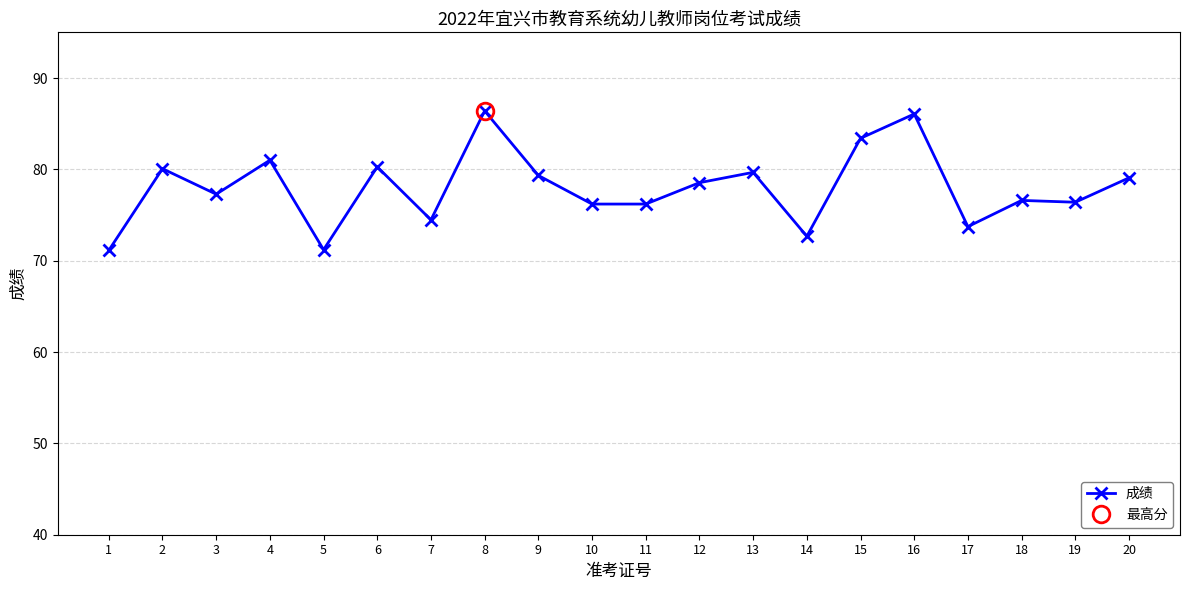

What is the maximum value shown in the chart?

86.4